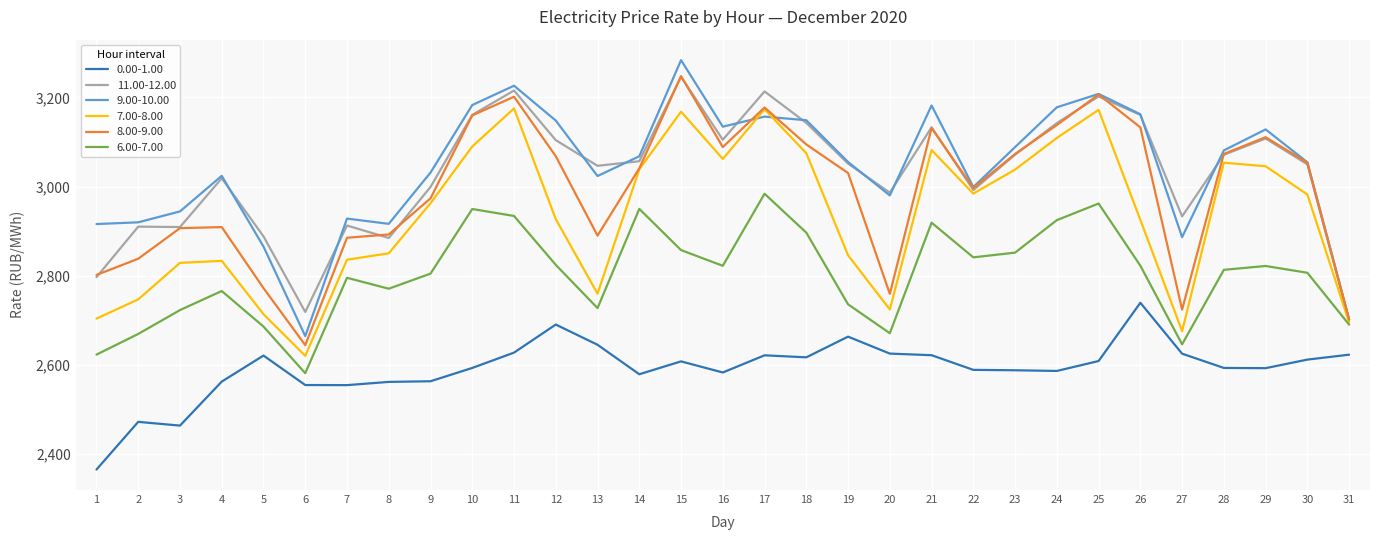

True or false: 7.00-8.00 and 0.00-1.00 cross at least once.

False